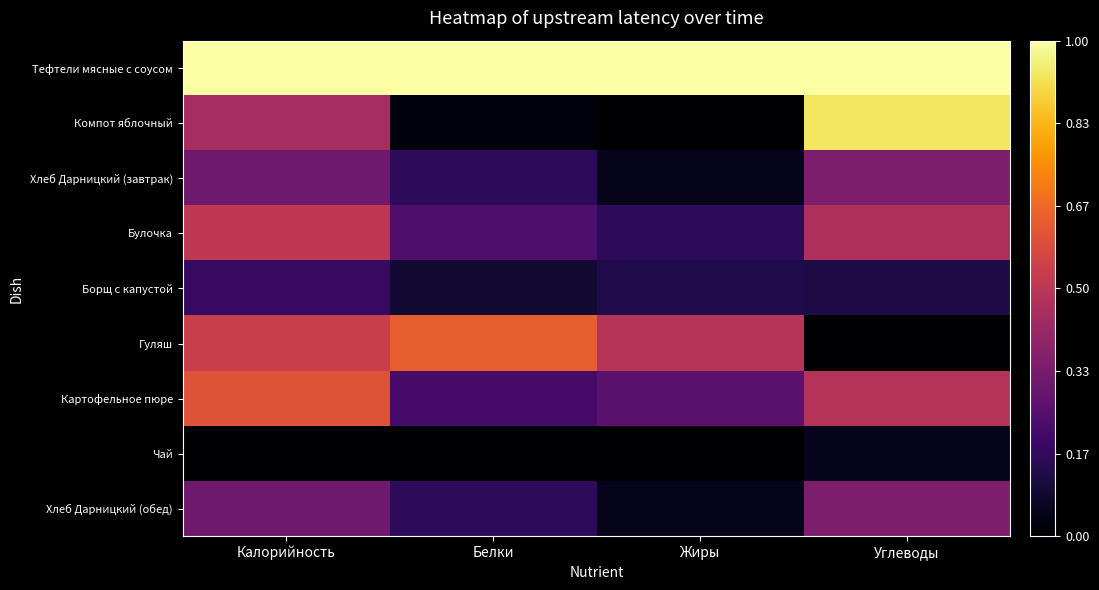

Reading left to right, what are all the values shown in this chart?

Тефтели мясные с соусом: Калорийность=1.0	Белки=1.0	Жиры=1.0	Углеводы=1.0
Компот яблочный: Калорийность=0.5	Белки=0.0	Жиры=0.0	Углеводы=0.9
Хлеб Дарницкий (завтрак): Калорийность=0.3	Белки=0.2	Жиры=0.0	Углеводы=0.3
Булочка: Калорийность=0.5	Белки=0.2	Жиры=0.2	Углеводы=0.5
Борщ с капустой: Калорийность=0.2	Белки=0.1	Жиры=0.1	Углеводы=0.1
Гуляш: Калорийность=0.5	Белки=0.6	Жиры=0.5	Углеводы=0.0
Картофельное пюре: Калорийность=0.6	Белки=0.2	Жиры=0.3	Углеводы=0.5
Чай: Калорийность=0.0	Белки=0.0	Жиры=0.0	Углеводы=0.1
Хлеб Дарницкий (обед): Калорийность=0.3	Белки=0.2	Жиры=0.0	Углеводы=0.3